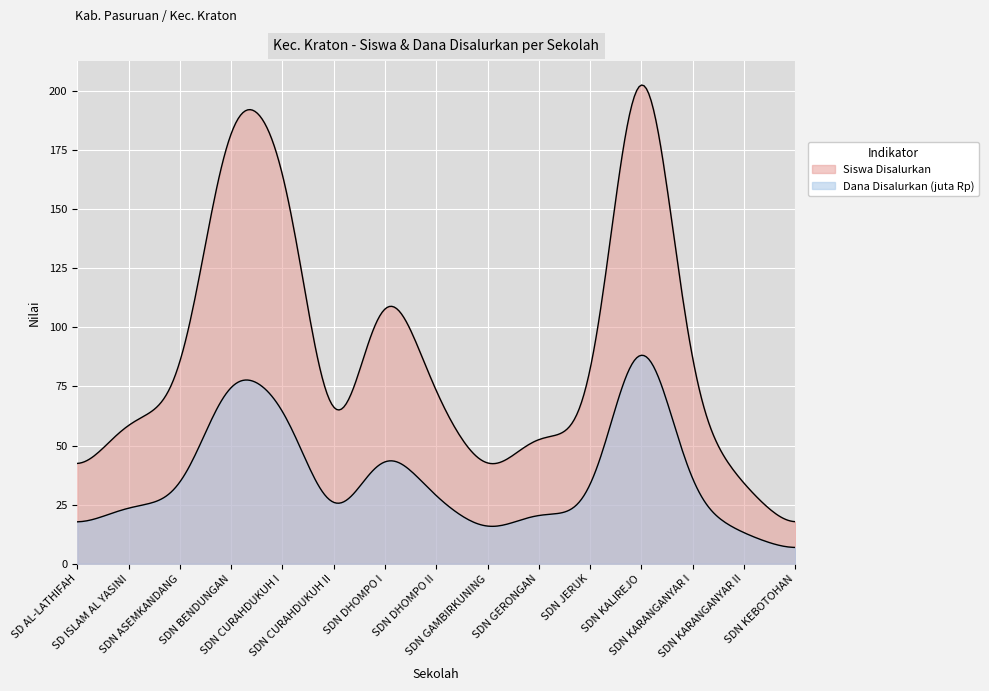

At which category does Dana Disalurkan (juta) reach its first local valley?

SDN CURAHDUKUH II